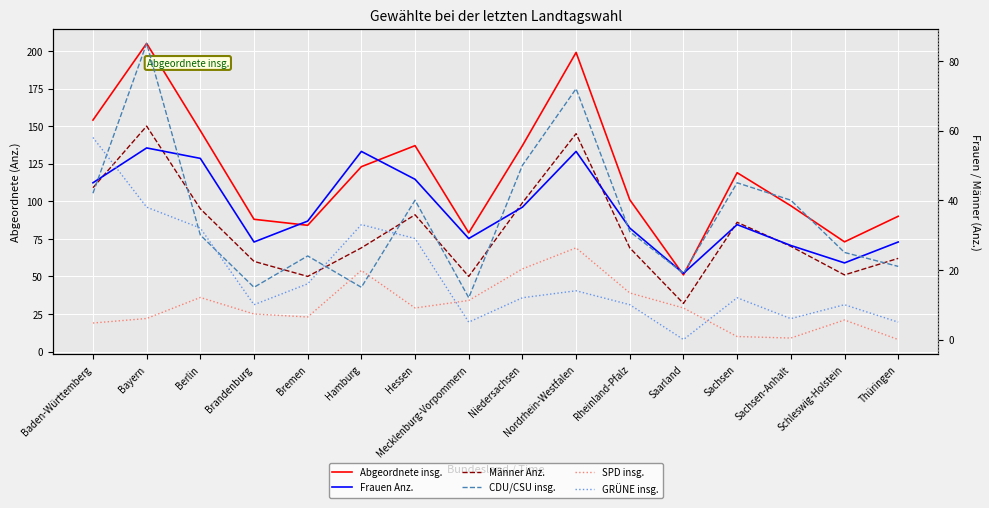

In Frauen Anz., how many points are lower than both neighbors (excluding endpoints)?

4